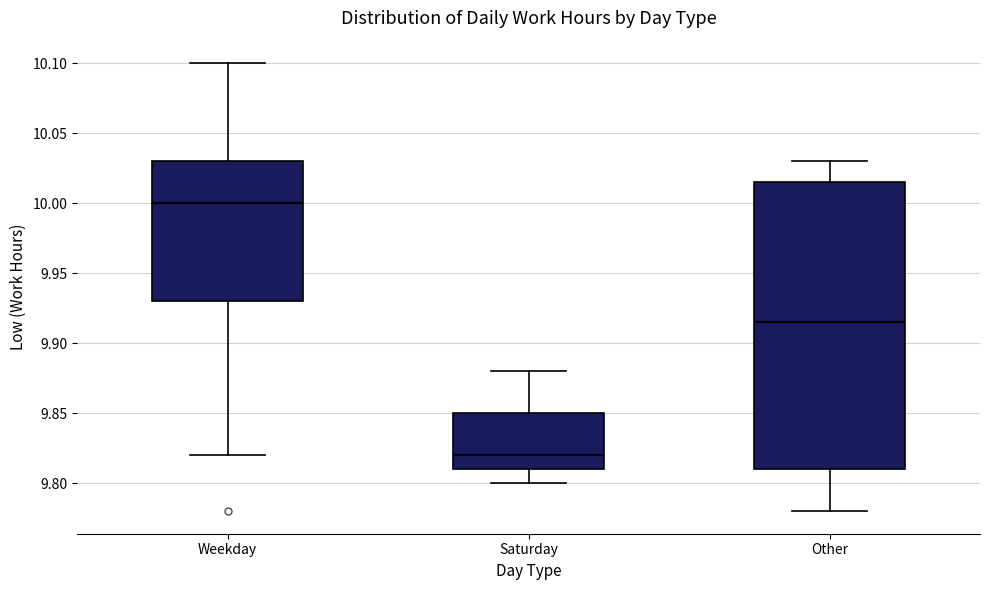

Which box is the tallest, from its lower edge to its upper edge?

Other